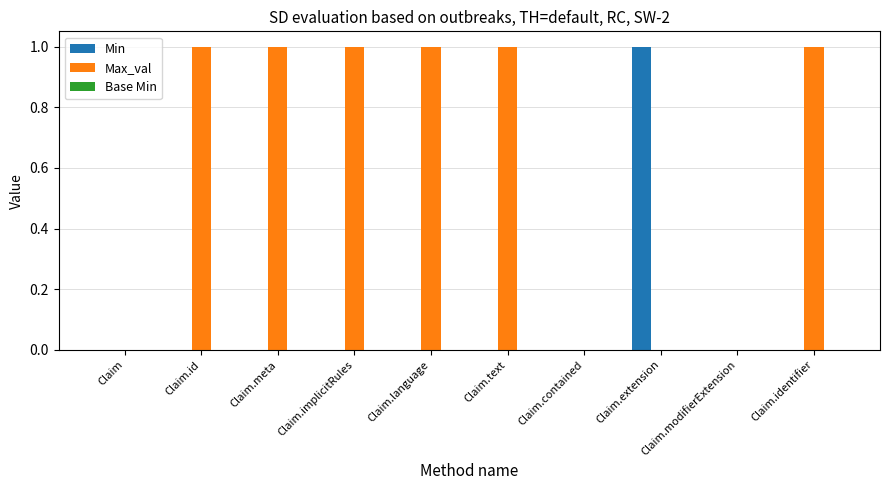

At which label does Min reach its peak?

Claim.extension